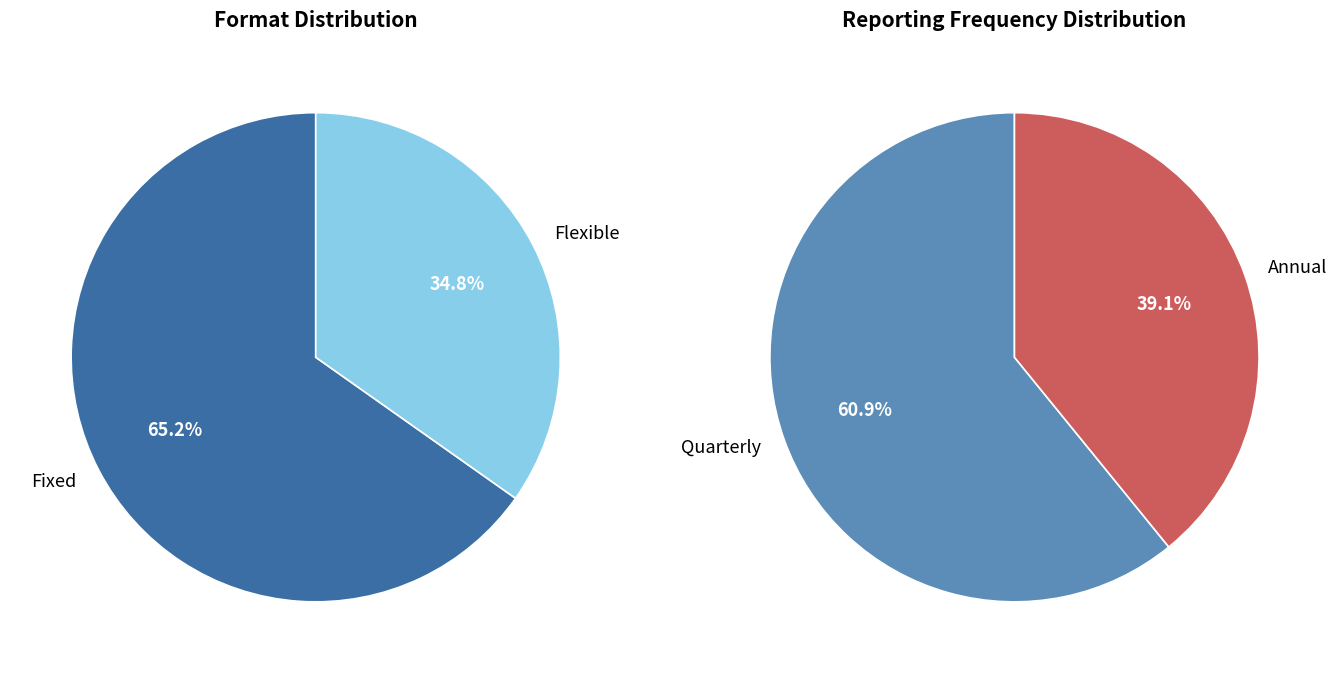

To the nearest percent, what is the average slice percentage?

50%